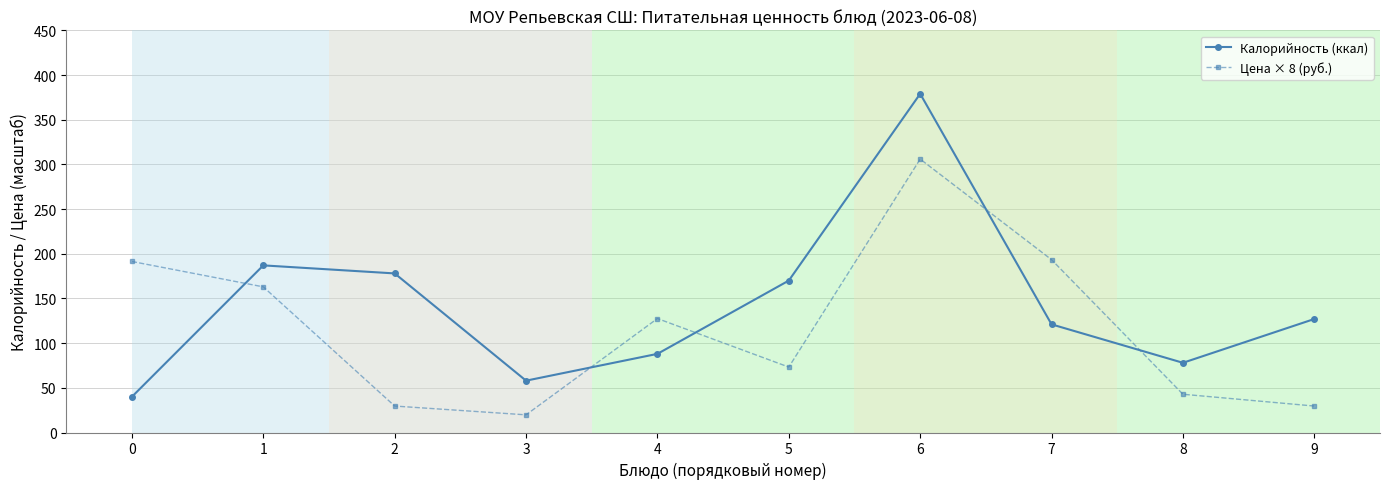

At which category does Цена × 8 (руб.) reach its first local valley?

3